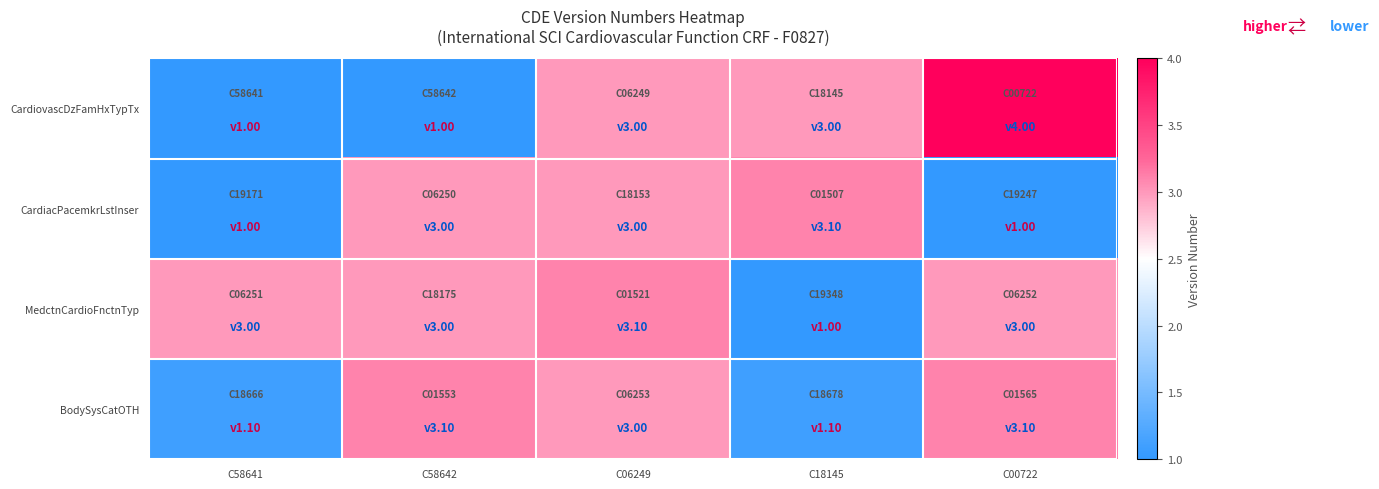

Reading left to right, what are all the values shown in this chart?

CardiovascDzFamHxTypTx: C58641=1.0	C58642=1.0	C06249=3.0	C18145=3.0	C00722=4.0
CardiacPacemkrLstInser: C58641=1.0	C58642=3.0	C06249=3.0	C18145=3.1	C00722=1.0
MedctnCardioFnctnTyp: C58641=3.0	C58642=3.0	C06249=3.1	C18145=1.0	C00722=3.0
BodySysCatOTH: C58641=1.1	C58642=3.1	C06249=3.0	C18145=1.1	C00722=3.1